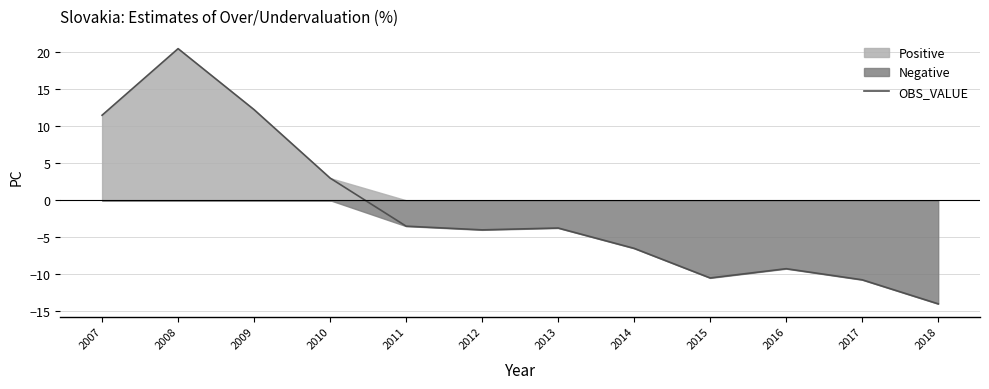

How many interior local peaks (higher than both neighbors) does the data have?

3